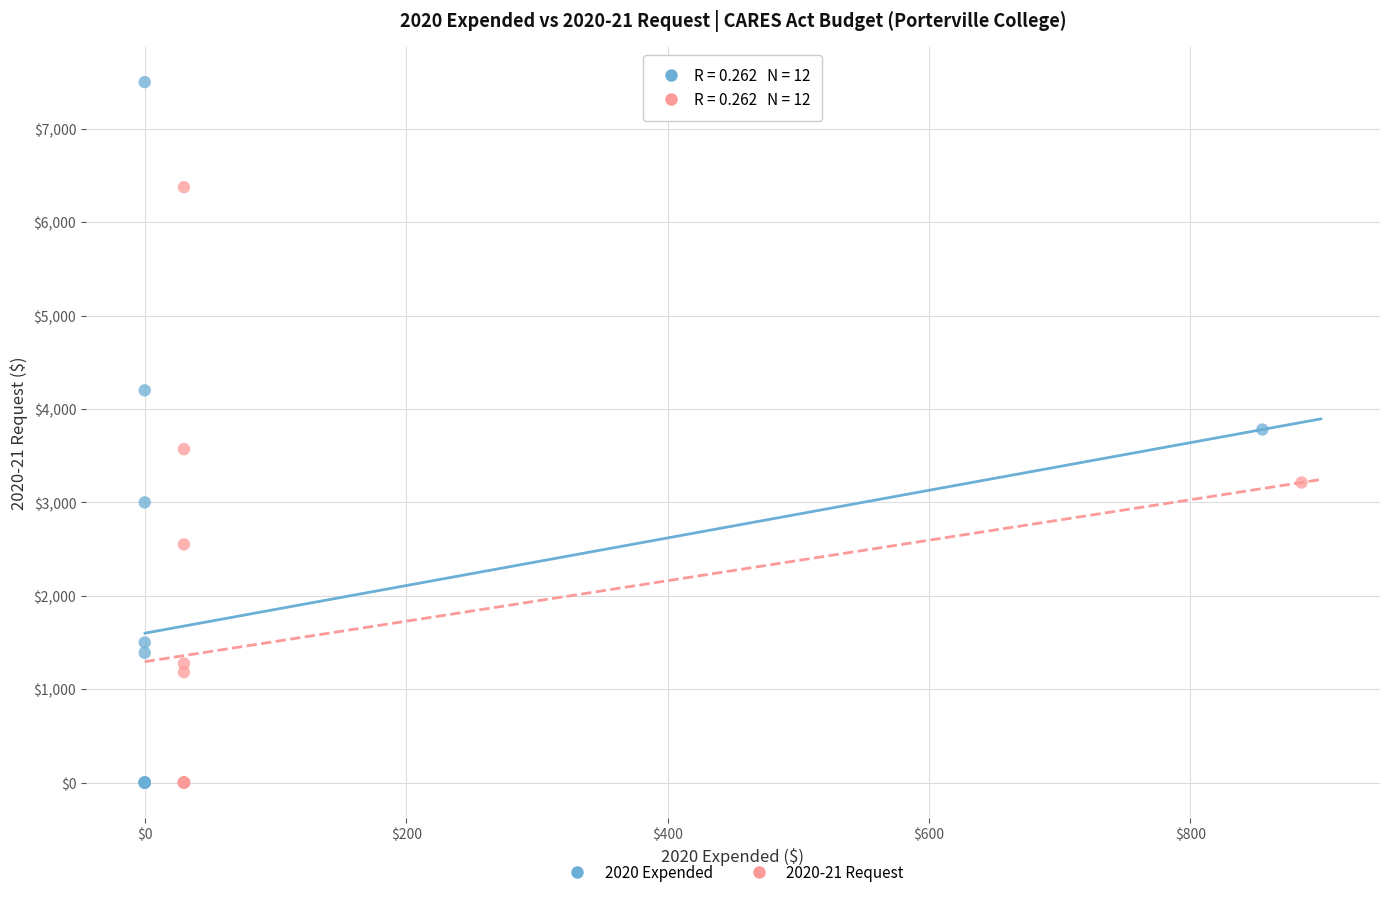

Which series reaches the maximum Y coordinate?

2020 Expended